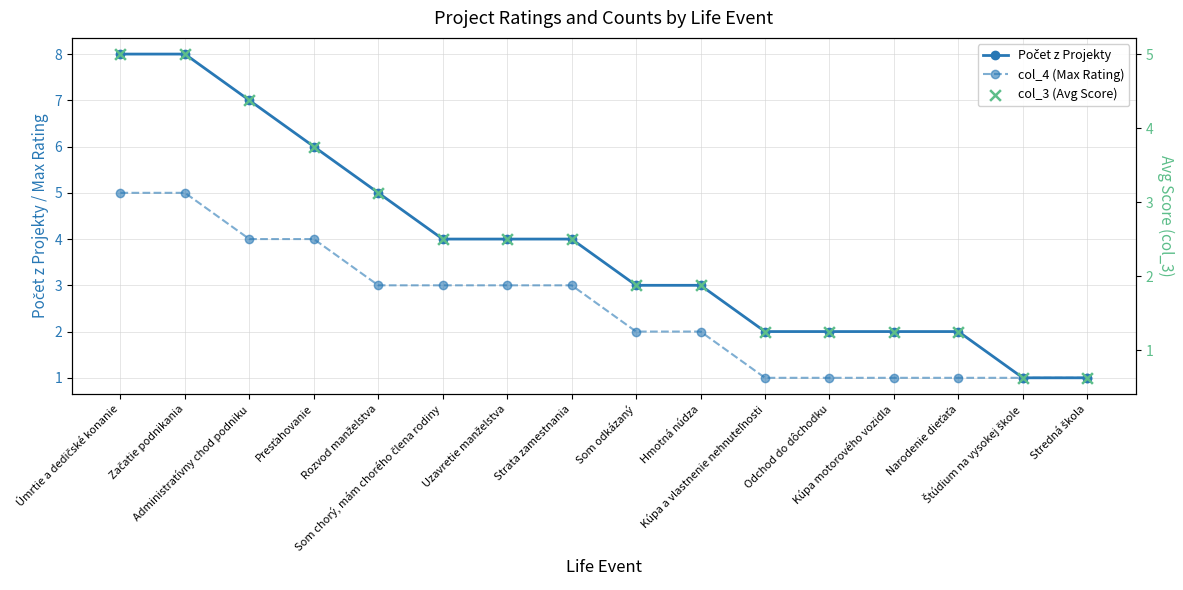

Which series contains the highest Y value?

Počet z Projekty